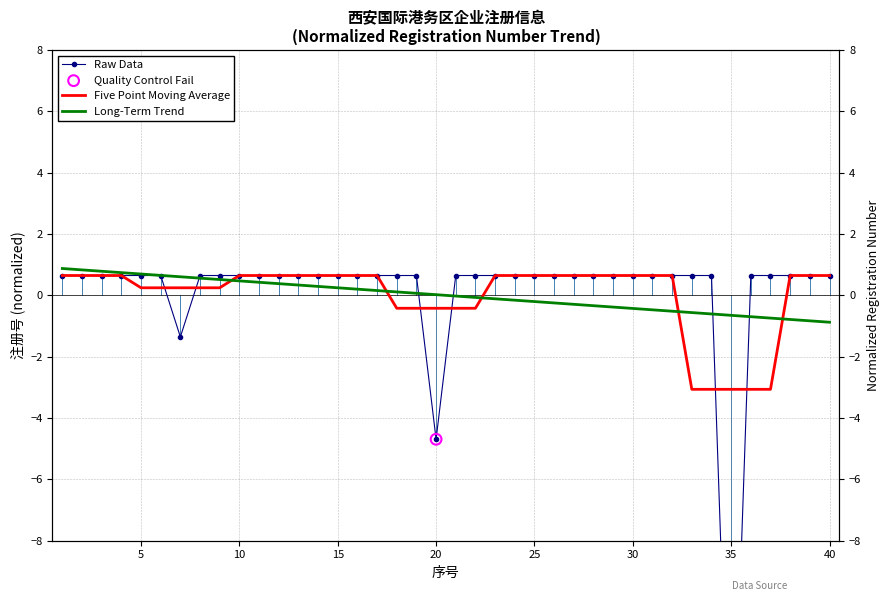

What is the change in value from 1 to 7?

-2.0